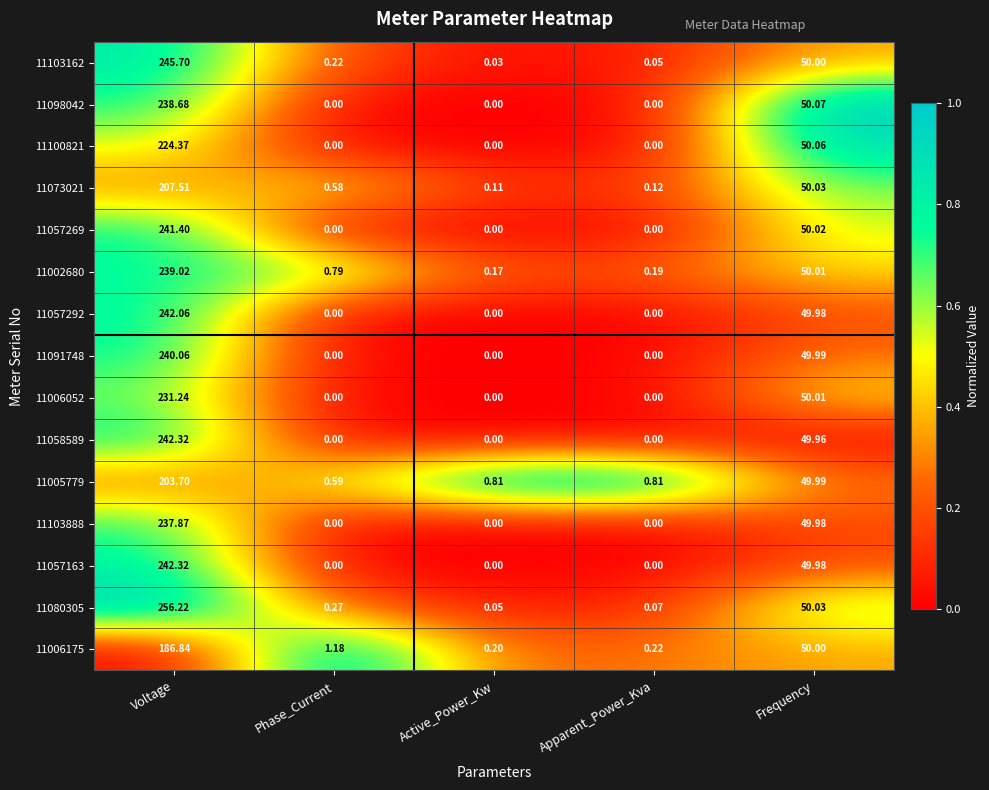

At how many categories does at least one series exceed 0?

5